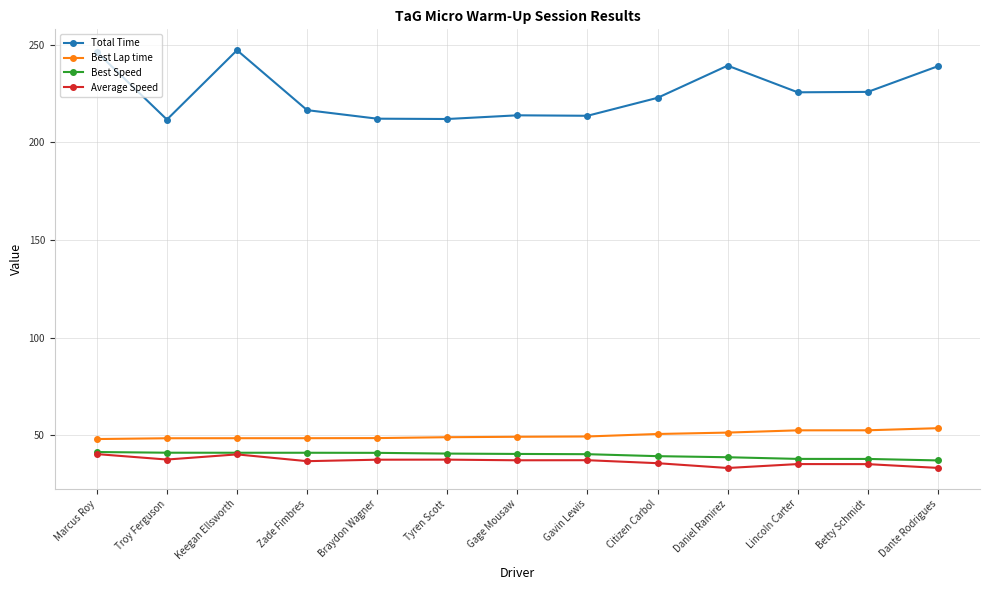

How many data points does each series have?

13